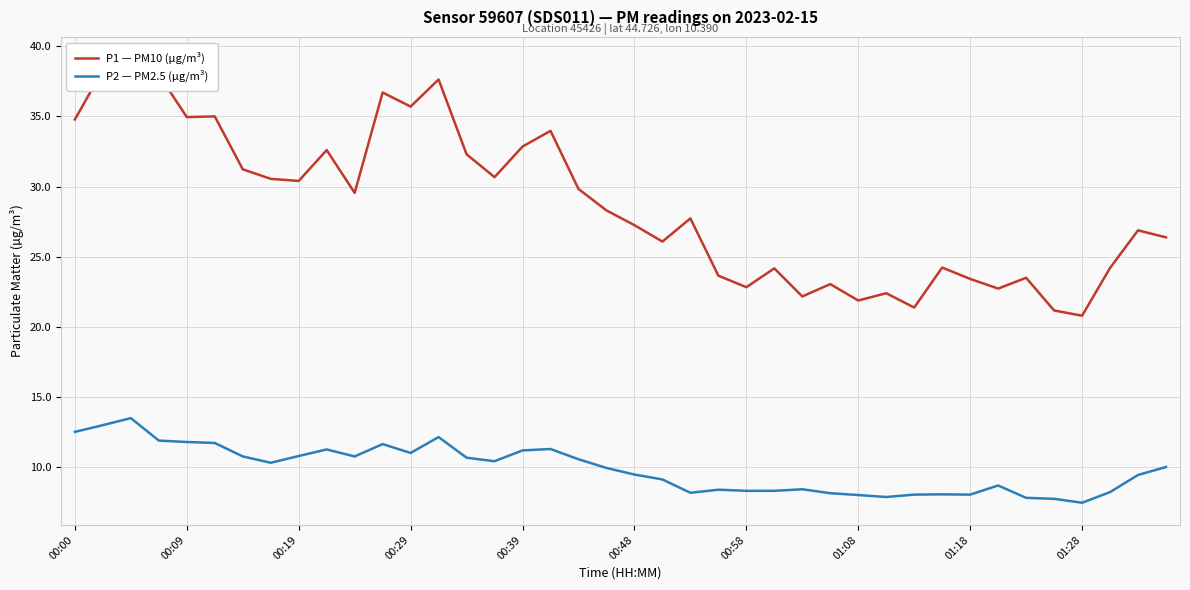

True or false: P1 — PM10 (µg/m³) and P2 — PM2.5 (µg/m³) cross at least once.

False